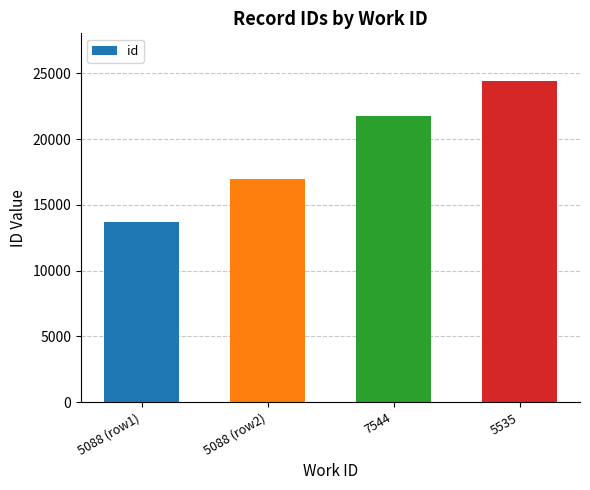

Approximately how many times larger is the value at 5535 compared to 5088 (row1)?

1.8